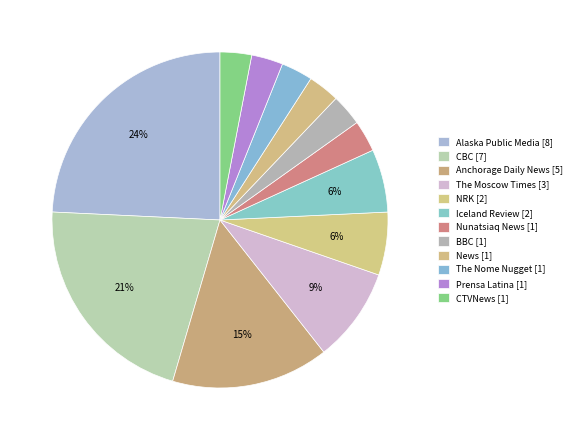

Is there any slice that represents more than half of the pie?

No